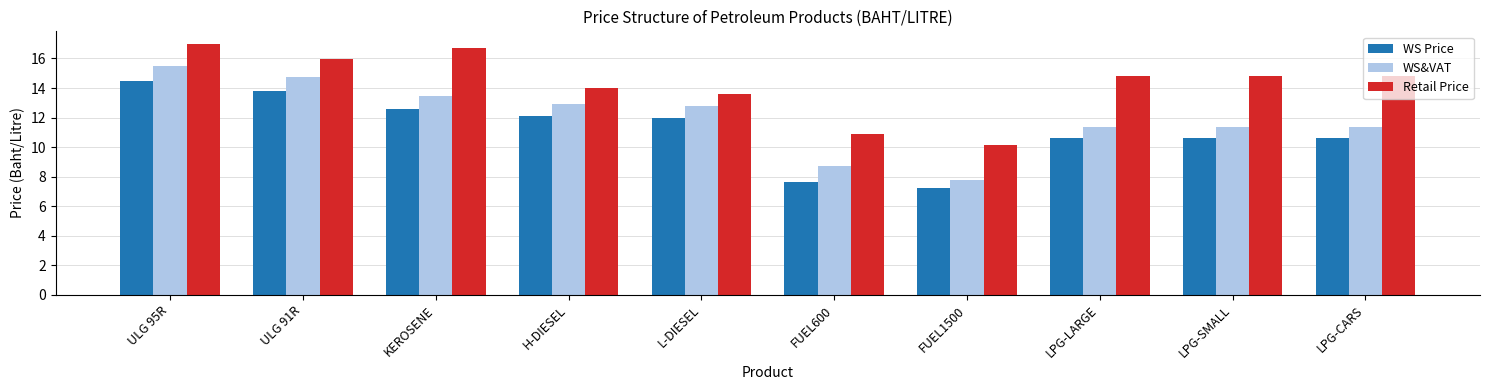

Where does the Retail Price series first go above 14?

ULG 95R